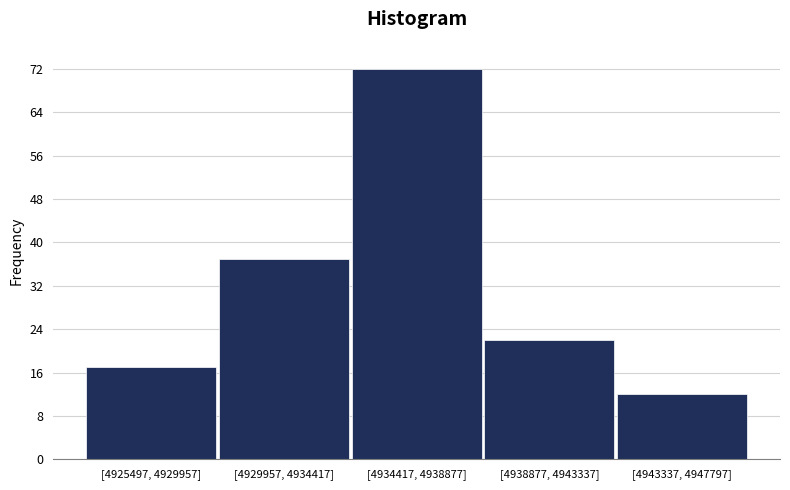

Reading left to right, extract all data points from this chart.

[4925497, 4929957]=17	[4929957, 4934417]=37	[4934417, 4938877]=72	[4938877, 4943337]=22	[4943337, 4947797]=12